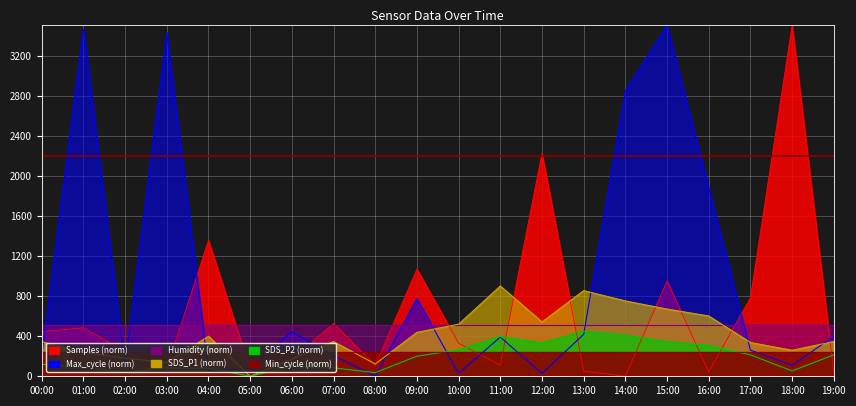

True or false: SDS_P2 has a value of 39.3 at 00:00.

False